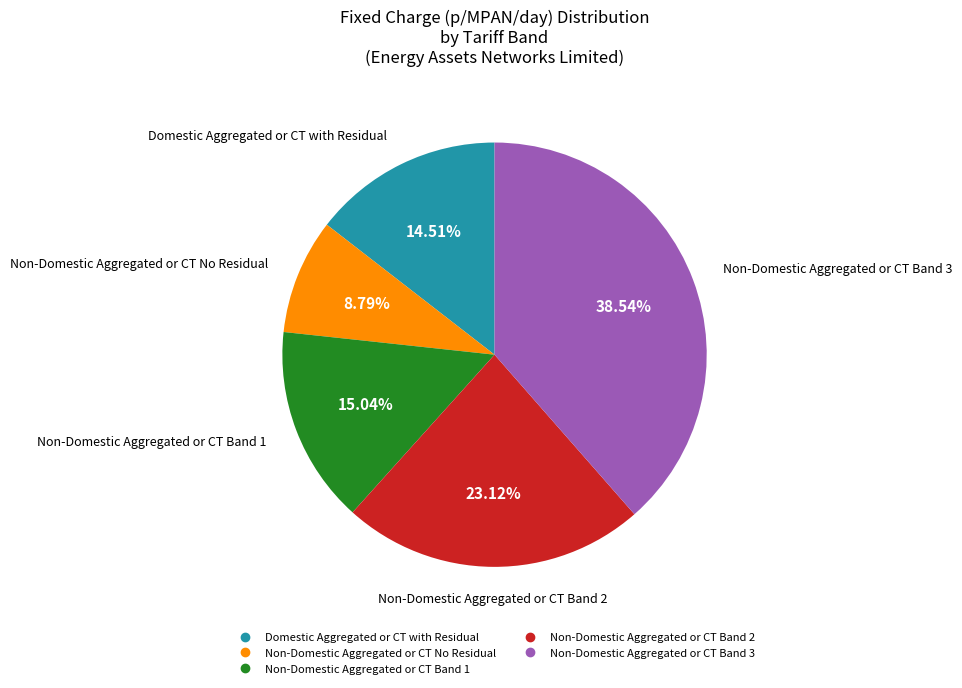

Approximately how many times larger is the value at Non-Domestic Aggregated or CT Band 1 compared to Domestic Aggregated or CT with Residual?

1.0